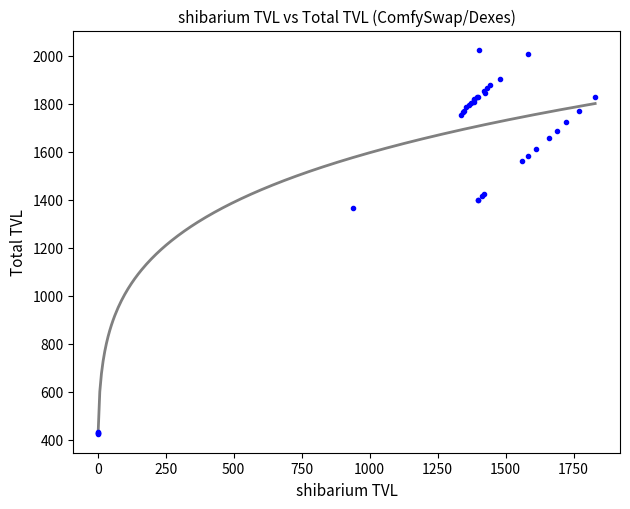

What Y value in the scatter plot is closest to 1224?

1364.4